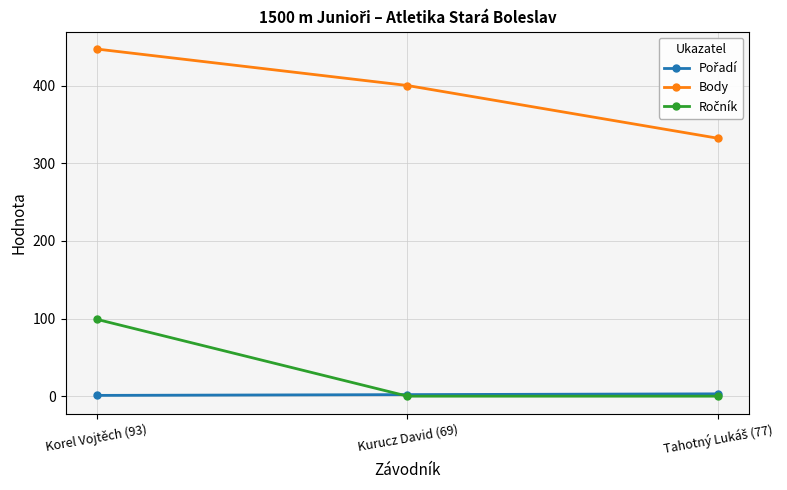

At which category is the sum across all series the highest?

Korel Vojtěch (93)